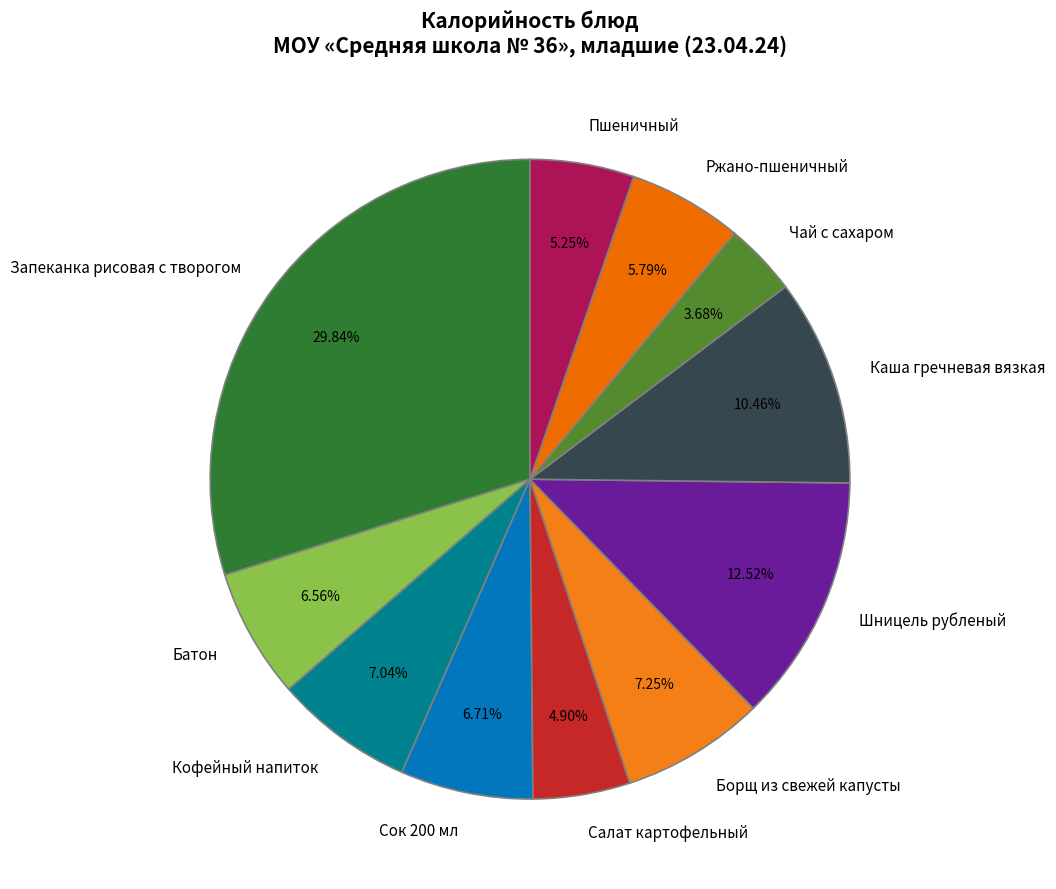

Which category has the biggest portion of the pie?

Запеканка рисовая с творогом